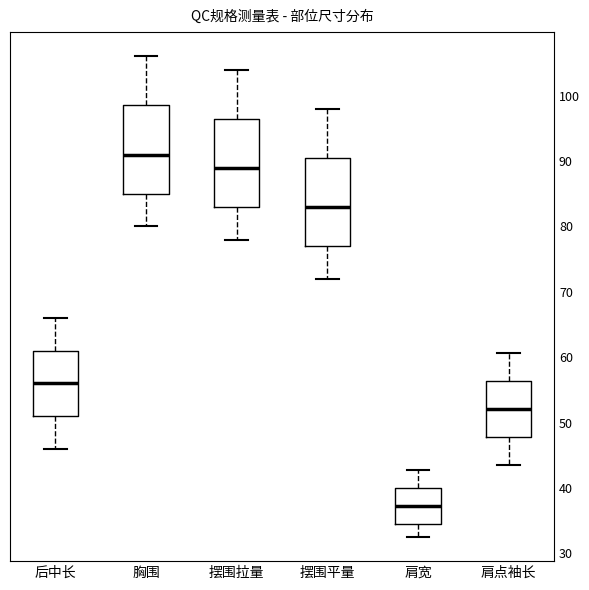

Reading left to right, read every box against the y-axis: the position of its median line, the range the box covers, and the ends of its whiskers. The values are not printed on the chart, so give them approximately, as read against the axis.

后中长: median 56, box 51 to 61, whiskers 46 to 66
胸围: median 91, box 85 to 99, whiskers 80 to 106
摆围拉量: median 89, box 83 to 97, whiskers 78 to 104
摆围平量: median 83, box 77 to 91, whiskers 72 to 98
肩宽: median 37, box 35 to 40, whiskers 33 to 43
肩点袖长: median 52, box 48 to 56, whiskers 44 to 61